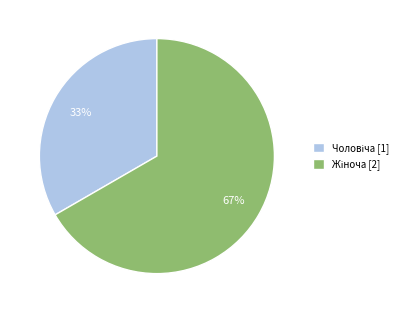

To the nearest percent, what is the average slice percentage?

50%